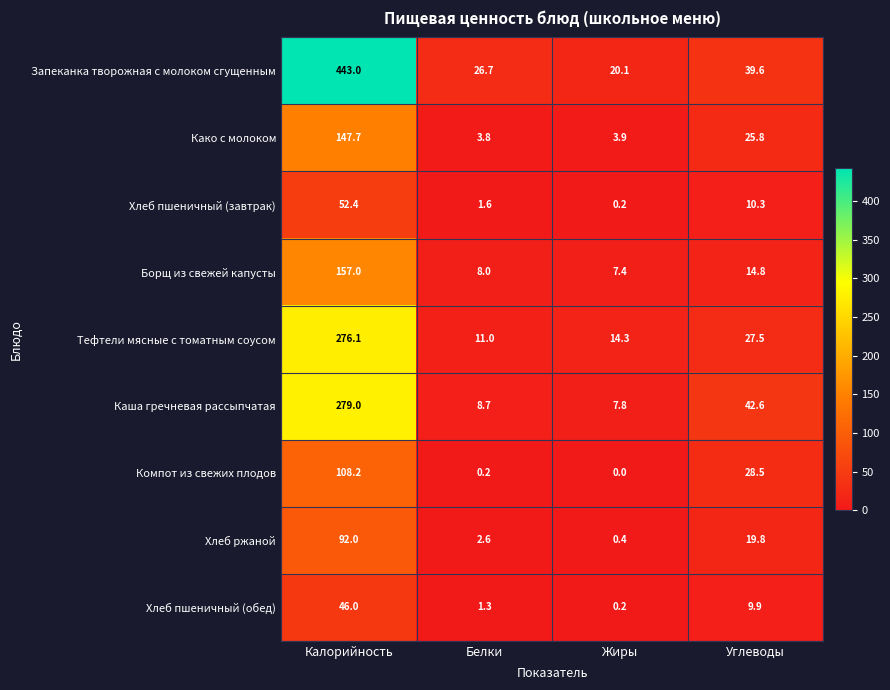

Which series has the largest range (max minus min)?

Запеканка творожная с молоком сгущенным